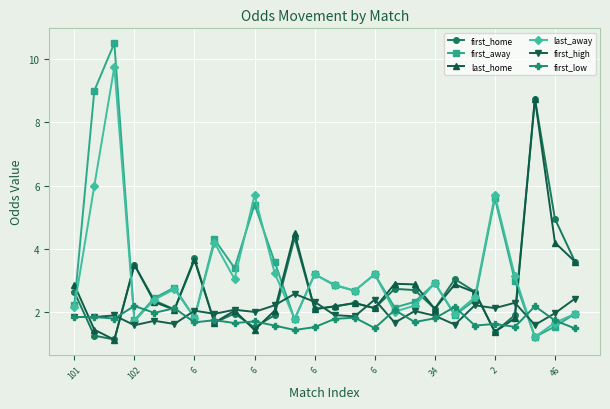

Which series has the largest range (max minus min)?

first_away